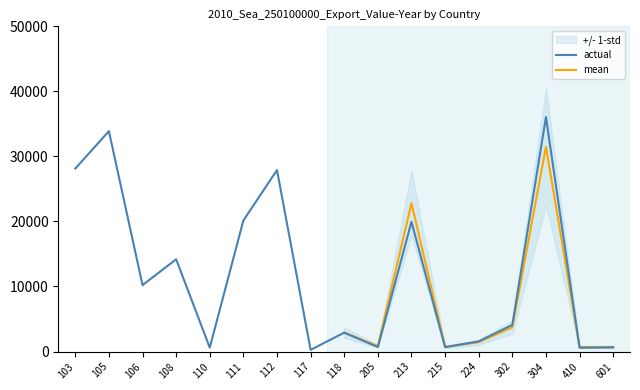

What is the approximate value of actual at 410?

576